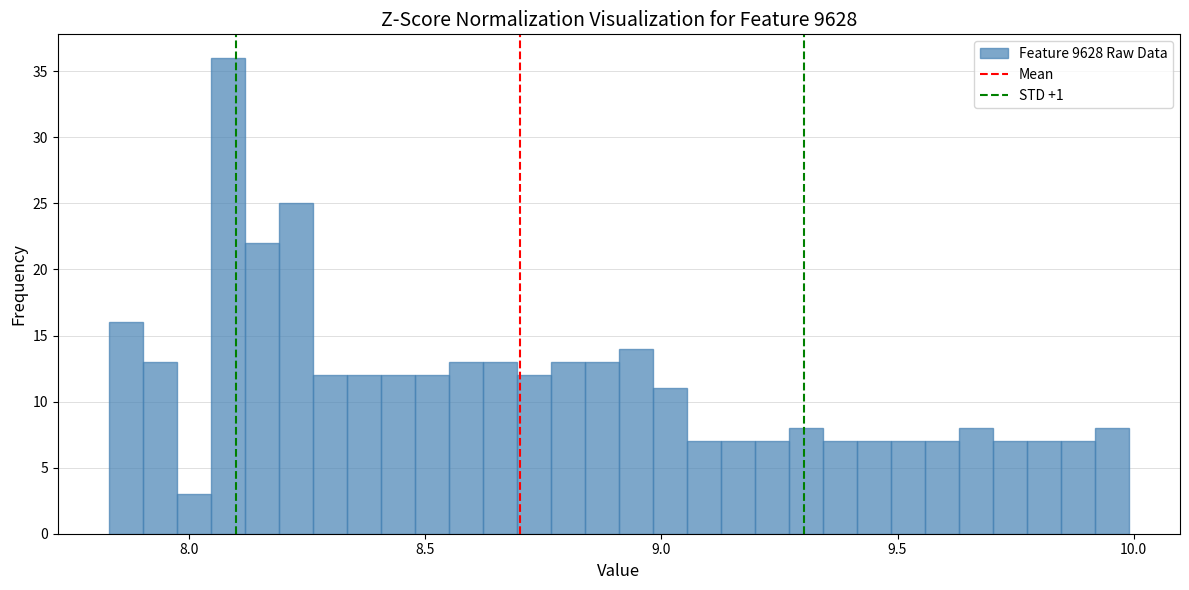

Around what value on the x-axis is the tallest bar? Give the approximate position of its centre, as read against the axis.

8.10